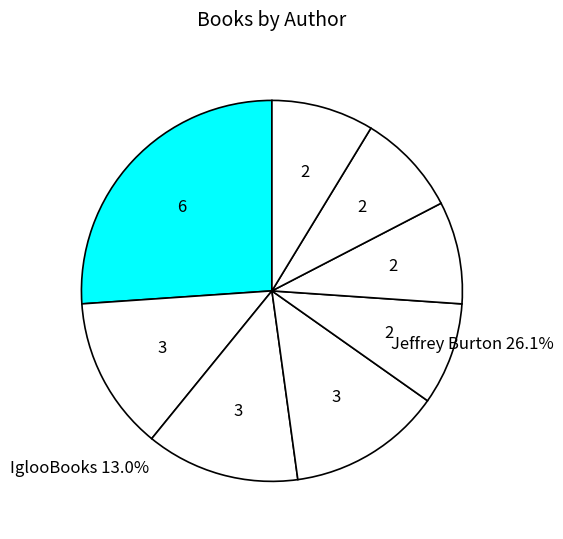

Count the number of slices in the pie.

8